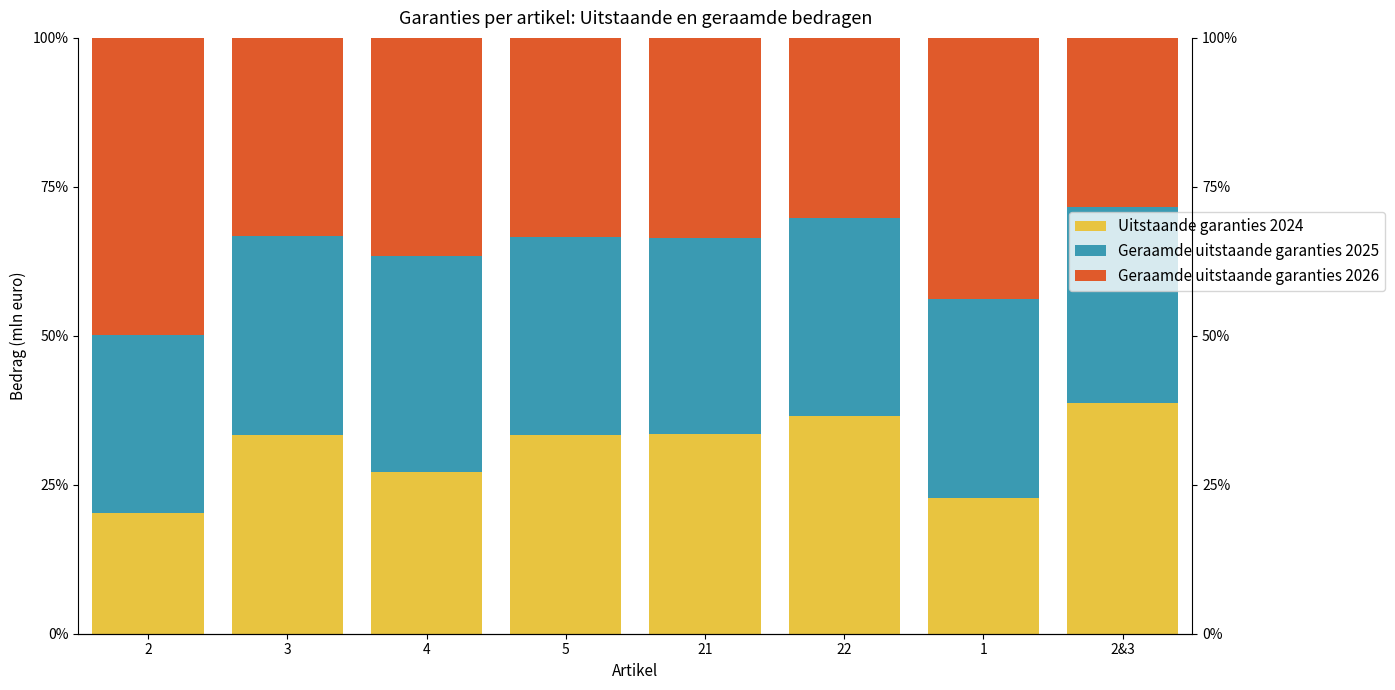

What is the label of the 8th bar from the right?

2